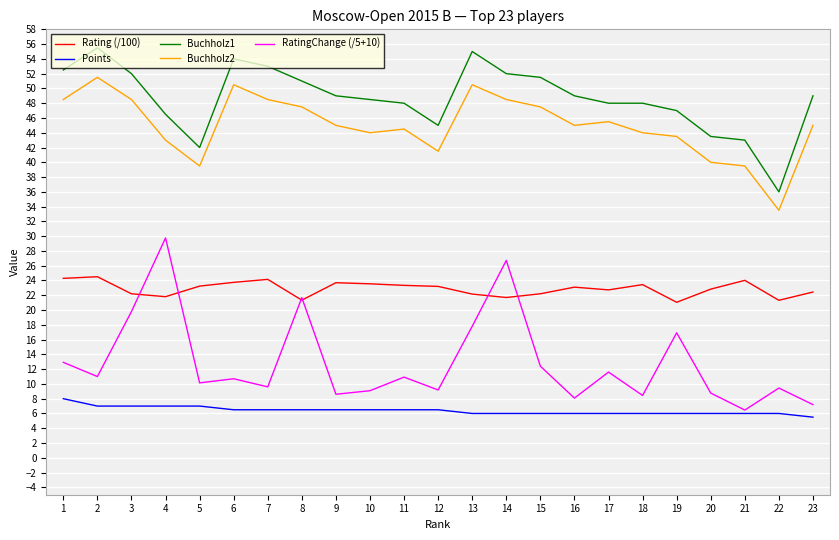

What is the difference between the highest and lowest values at 22?

30.0